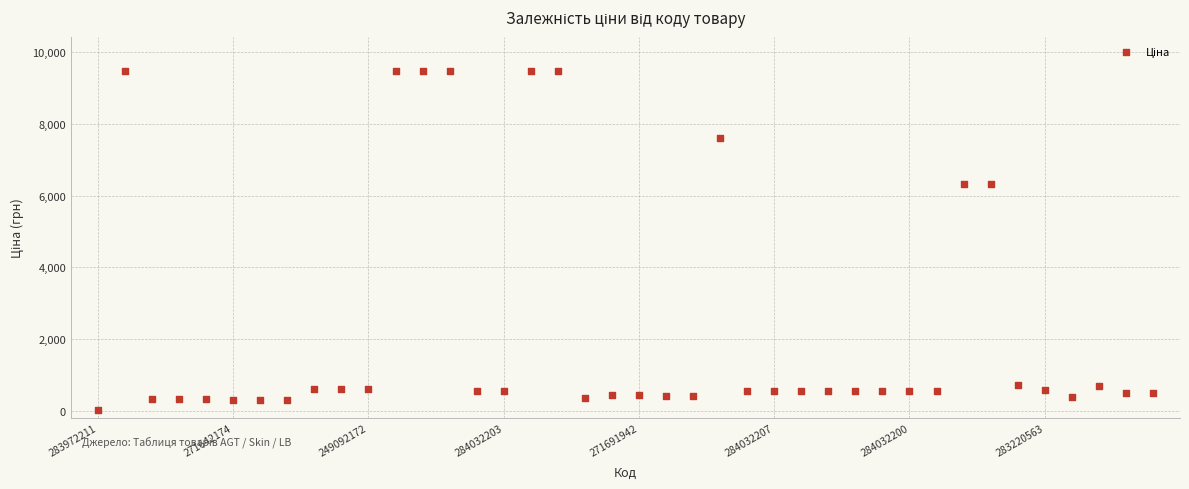

What is the range of Y values (max minus min)?

9448.0